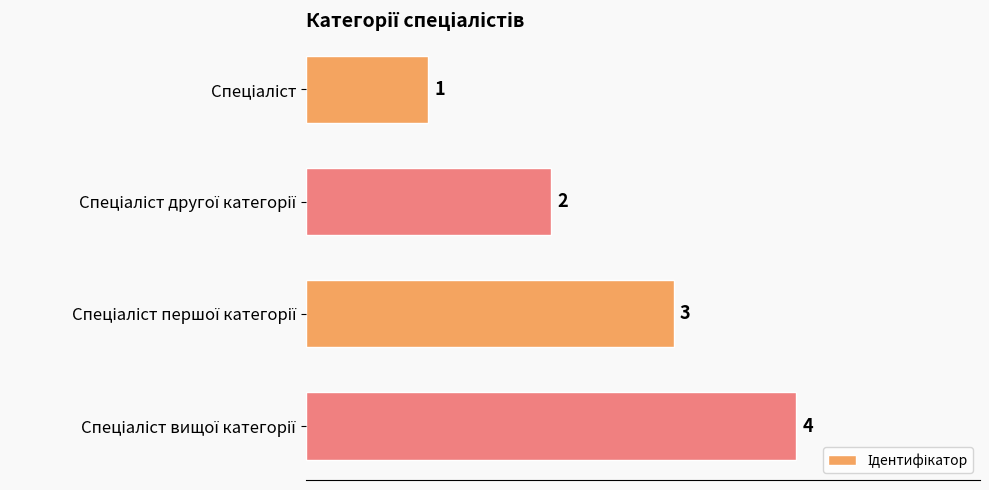

What is the maximum value shown in the chart?

4